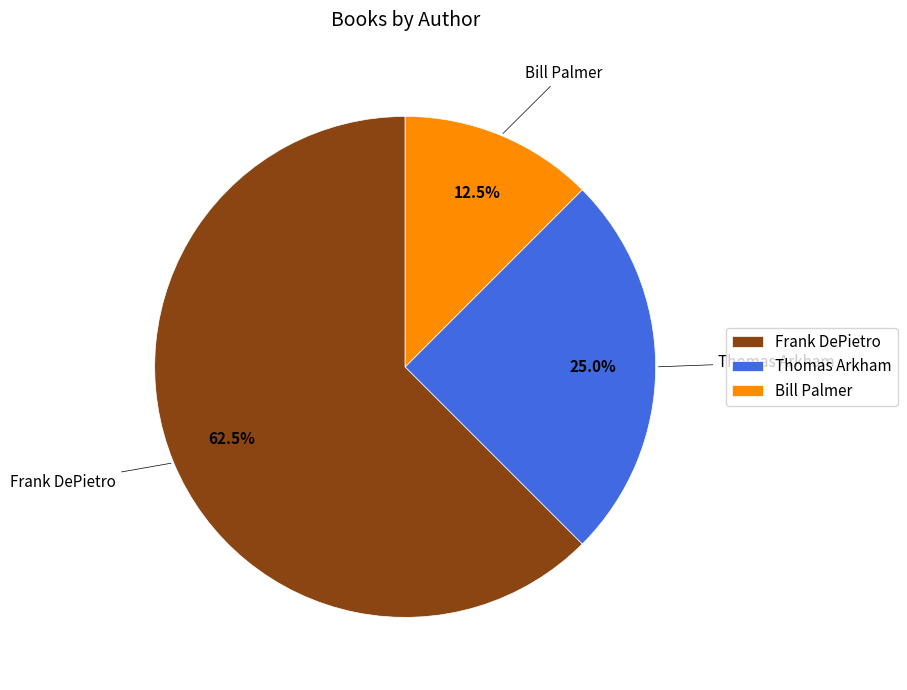

Count the number of slices in the pie.

3